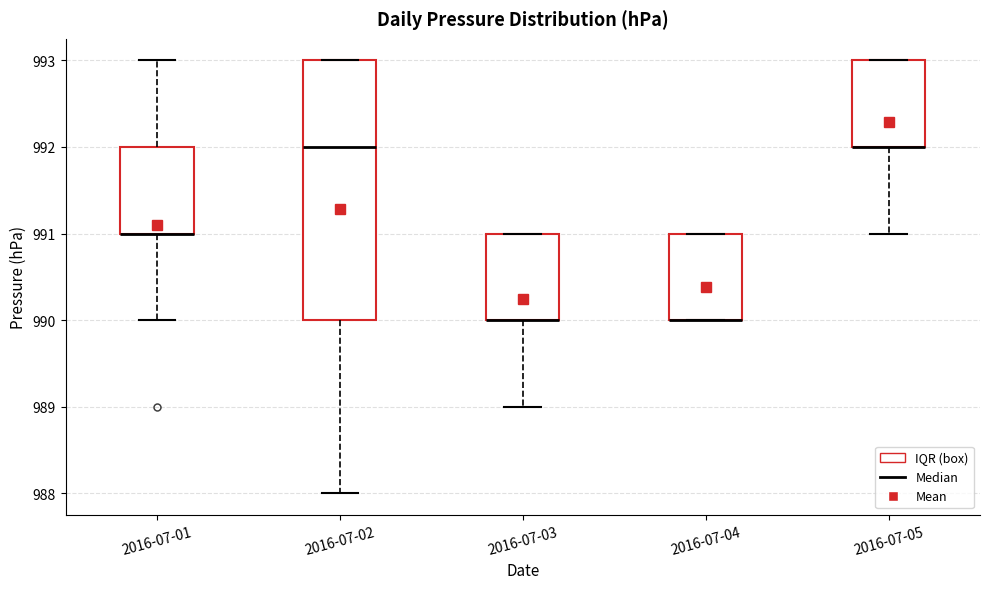

Reading left to right, read every box against the y-axis: the position of its median line, the range the box covers, and the ends of its whiskers. The values are not printed on the chart, so give them approximately, as read against the axis.

2016-07-01: median 991 (drawn on the box's lower edge), box 991 to 992, whiskers 990 to 993
2016-07-02: median 992, box 990 to 993, whiskers 988 to 993
2016-07-03: median 990 (drawn on the box's lower edge), box 990 to 991, whiskers 989 to 991
2016-07-04: median 990 (drawn on the box's lower edge), box 990 to 991, whiskers 990 to 991
2016-07-05: median 992 (drawn on the box's lower edge), box 992 to 993, whiskers 991 to 993